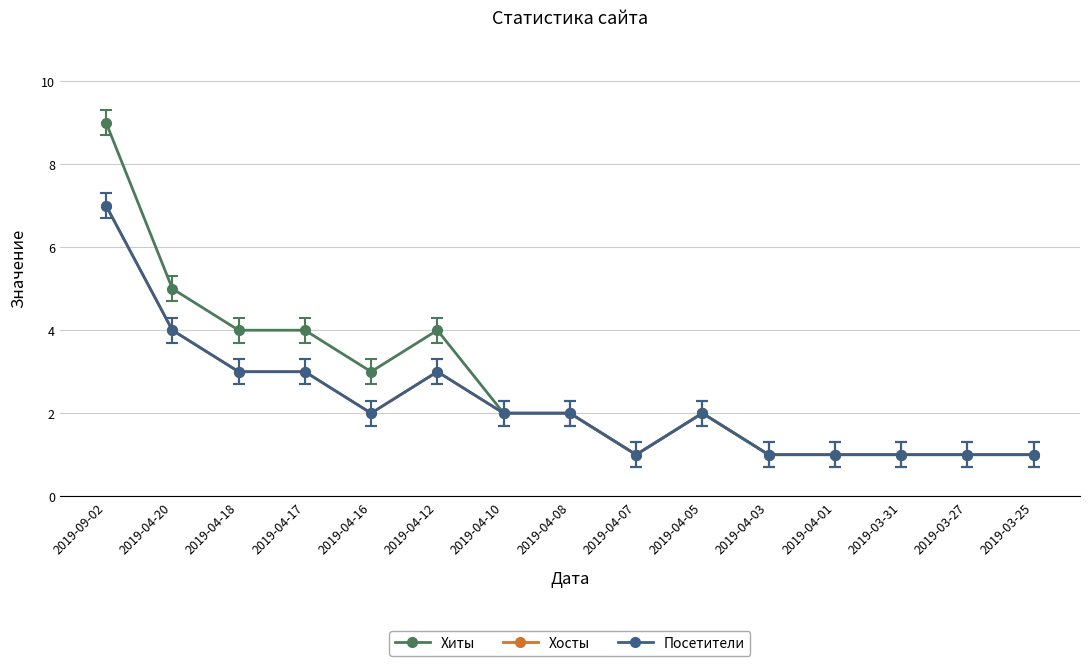

Does the chart have visible grid lines?

Yes